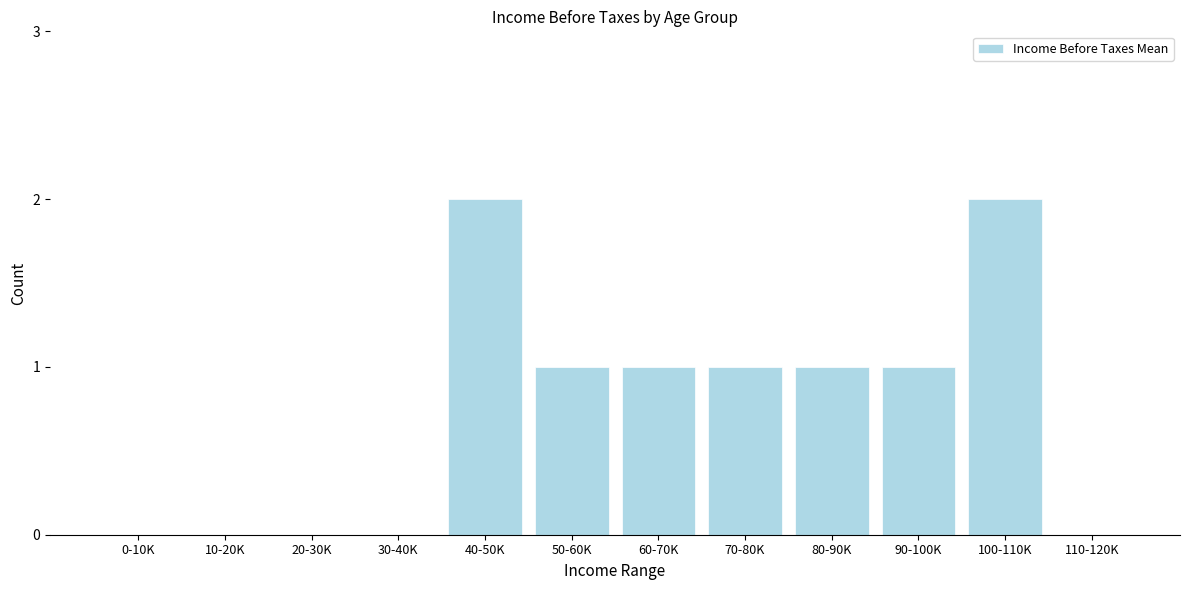

Reading right to left, transcribe all the data shown in this chart.

110-120K=0	100-110K=2	90-100K=1	80-90K=1	70-80K=1	60-70K=1	50-60K=1	40-50K=2	30-40K=0	20-30K=0	10-20K=0	0-10K=0